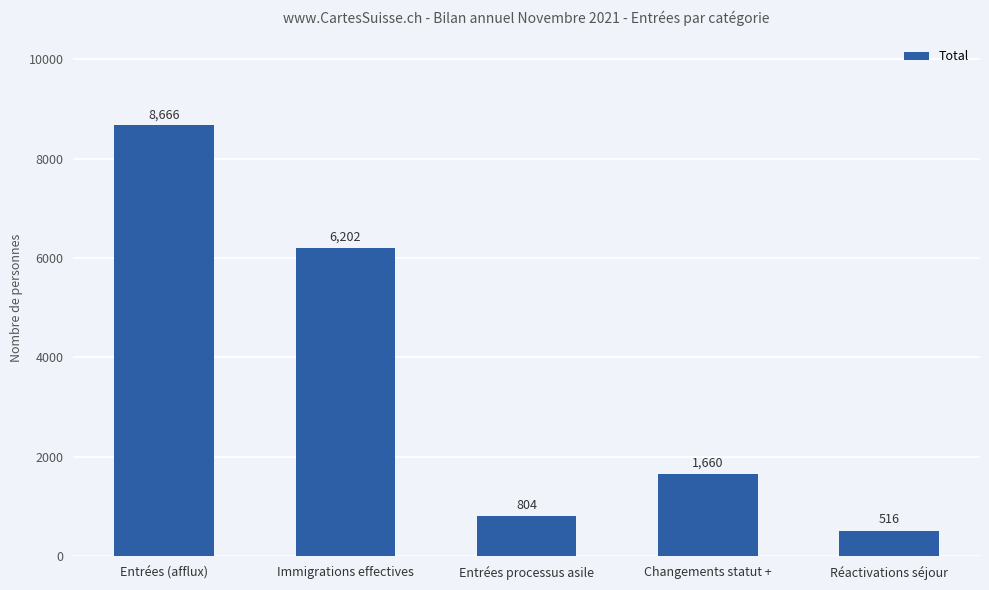

At which category does the chart reach its peak across all series?

Entrées (afflux)